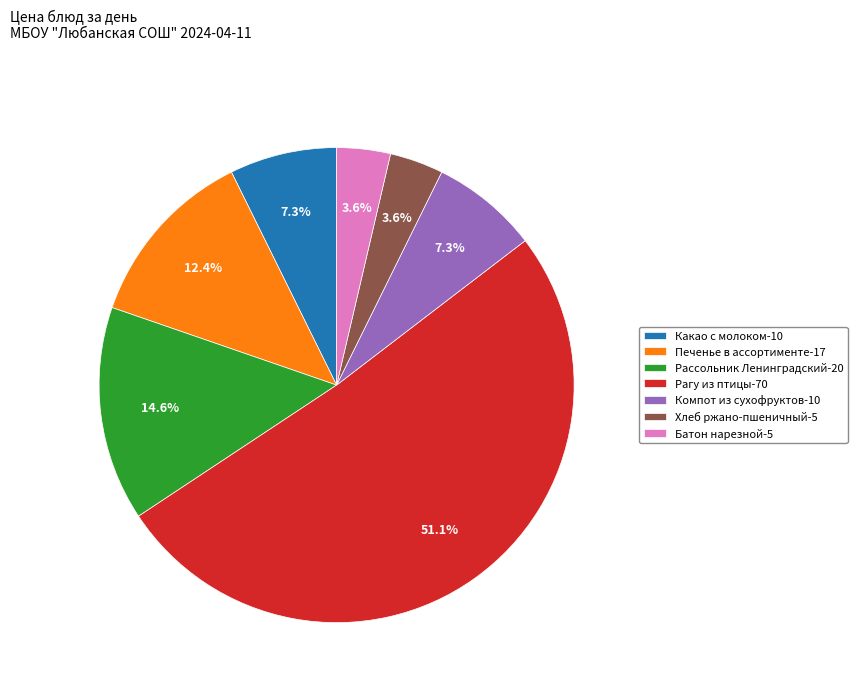

How many segments does this pie chart have?

7